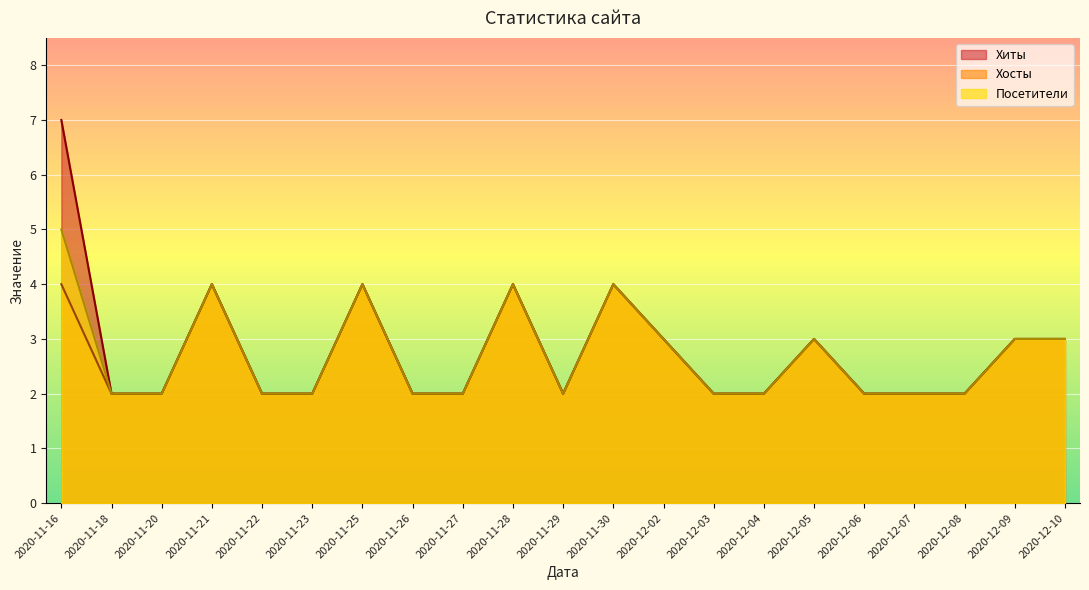

Read the Хиты value at 2020-12-02.

3